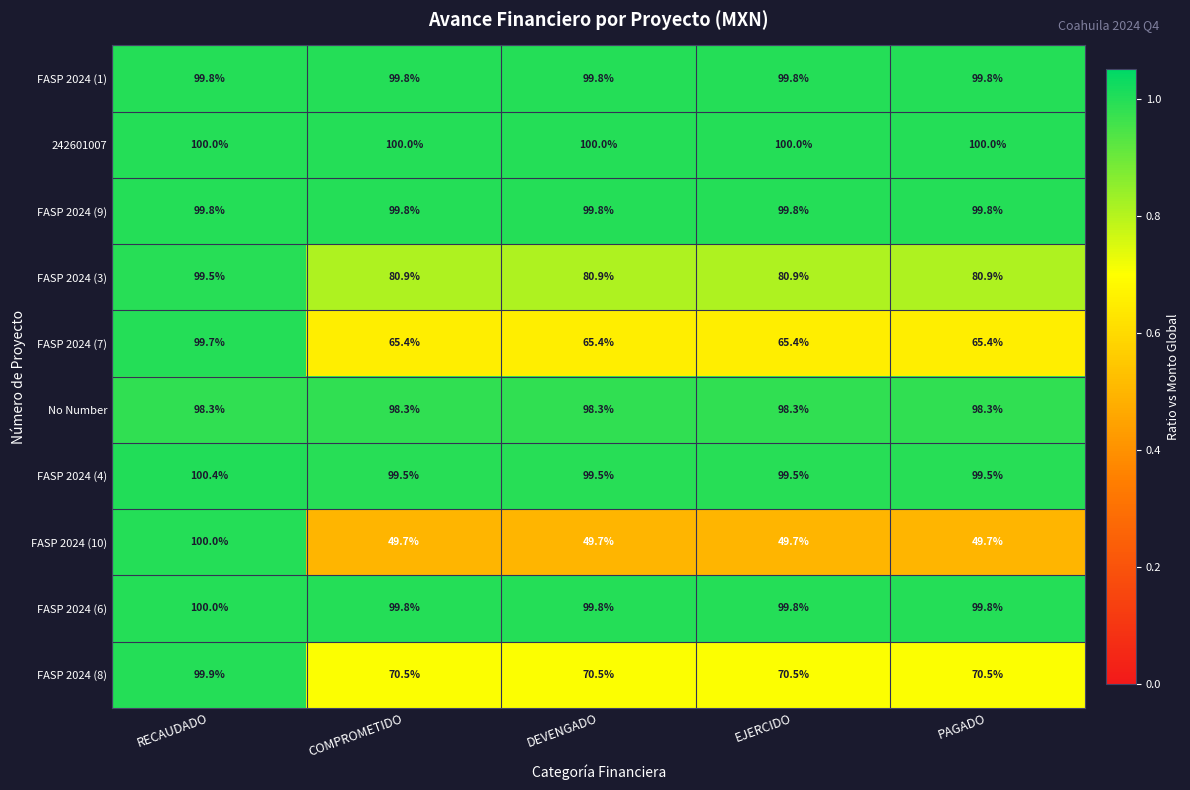

What is the total value across all series at RECAUDADO?

997.4